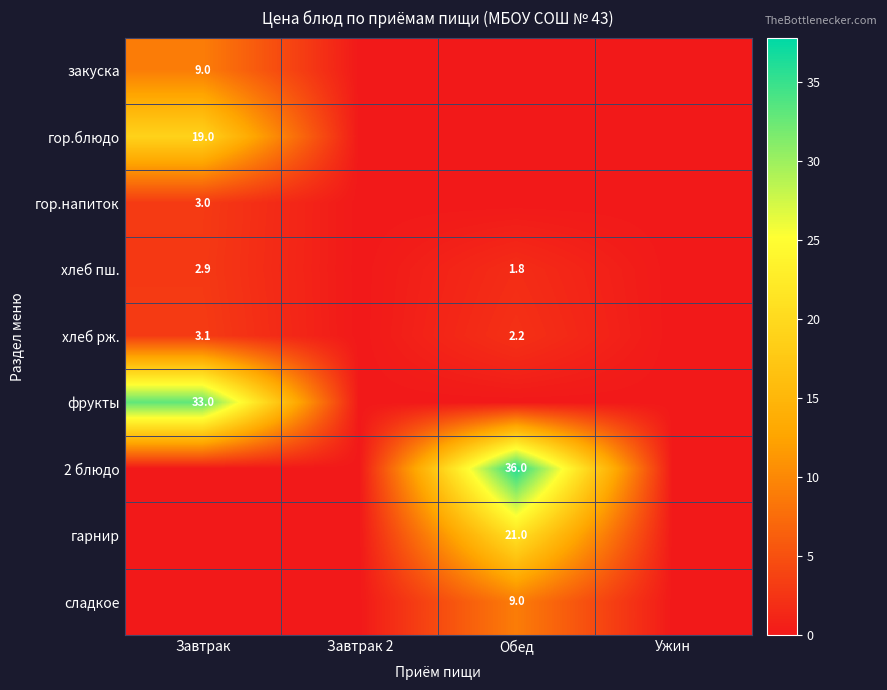

The сладкое series shows 9.0 at Обед. True or false?

True